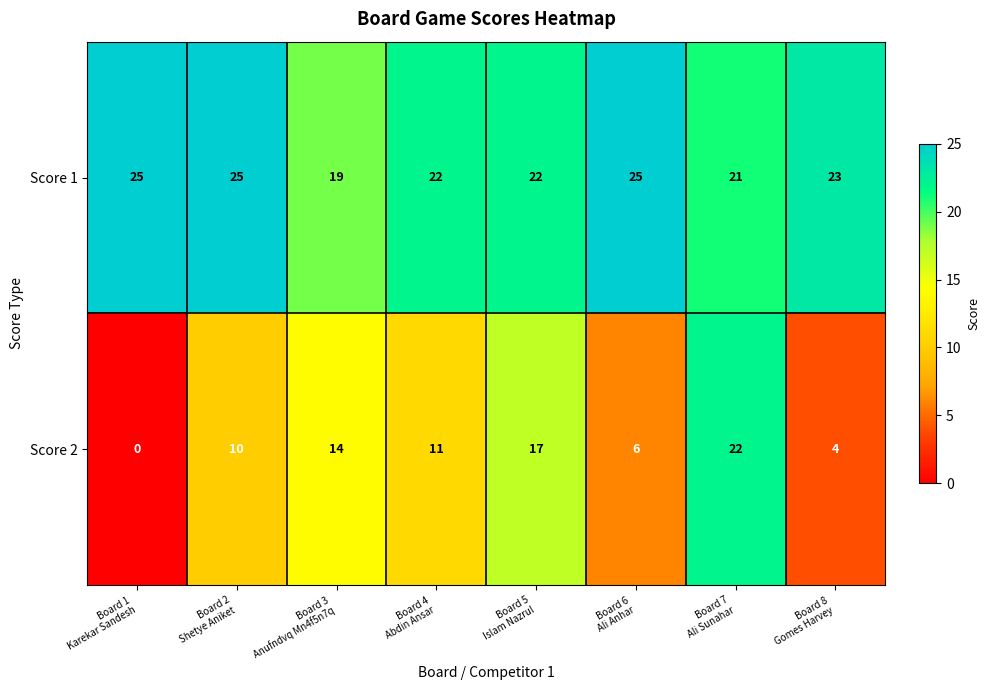

What is the sum of all Score 1 values?

182